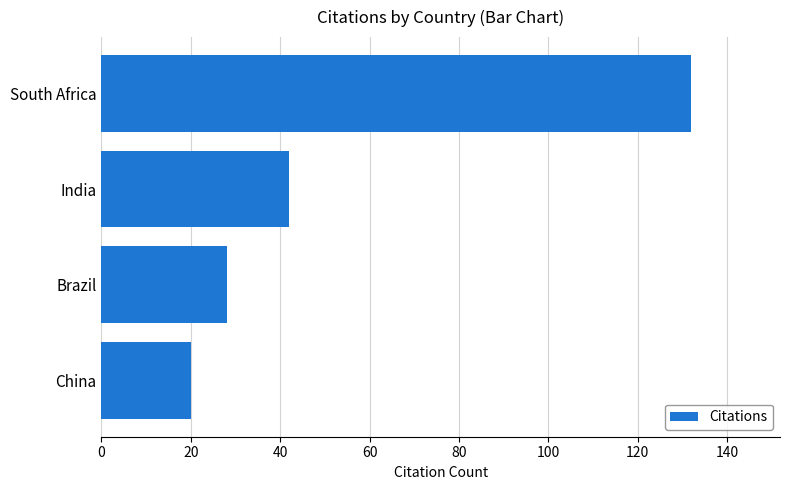

Is it true that the value at South Africa is 132?

True